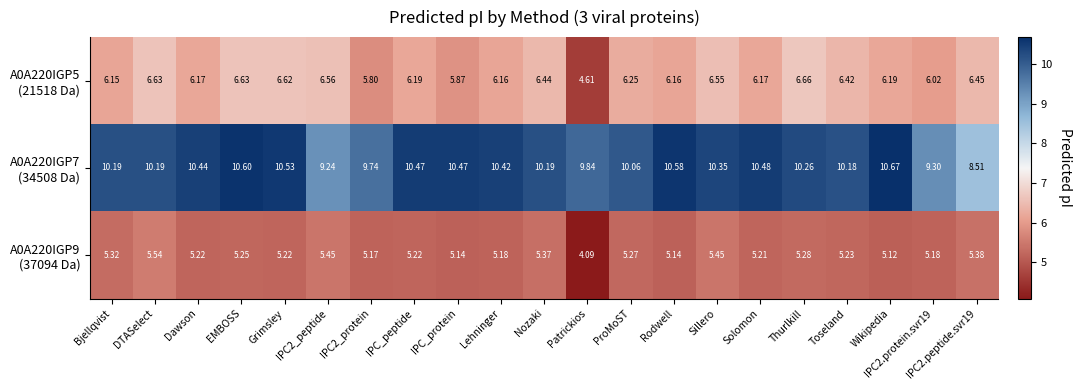

At which category is the sum across all series the highest?

EMBOSS